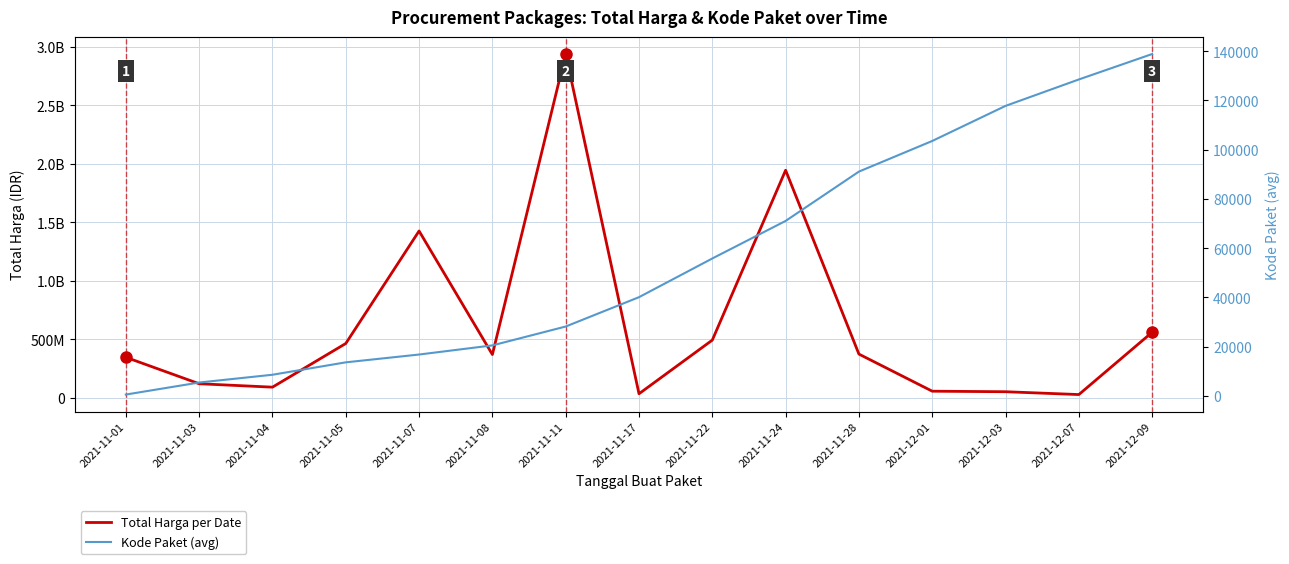

Is the value of Total Harga per Date at 2021-11-03 greater than the value of Kode Paket (avg) at 2021-11-03?

Yes